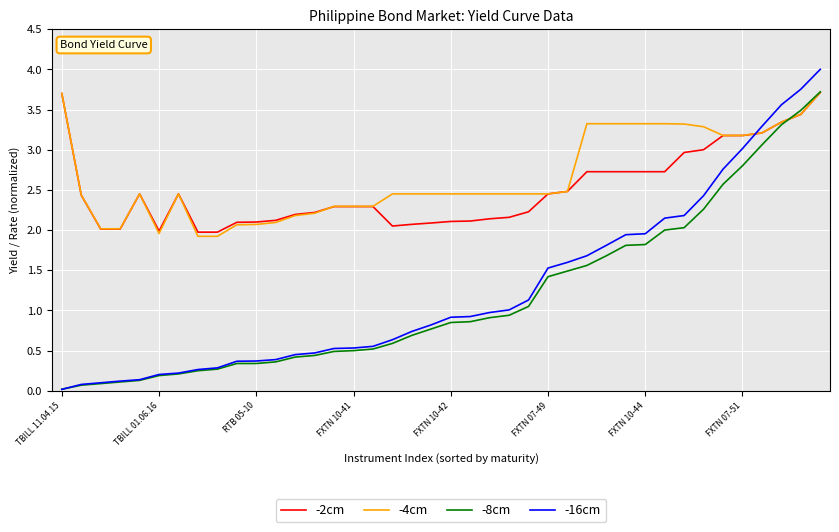

Which series has the widest spread of values?

-16cm